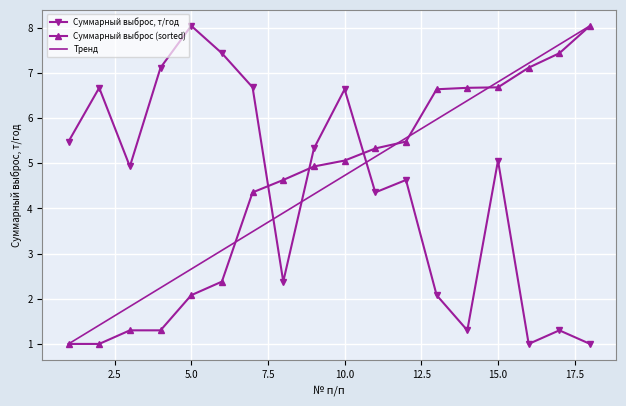

Which series ends up on top after the final intersection of Суммарный выброс, т/год and Суммарный выброс (sorted)?

Суммарный выброс (sorted)